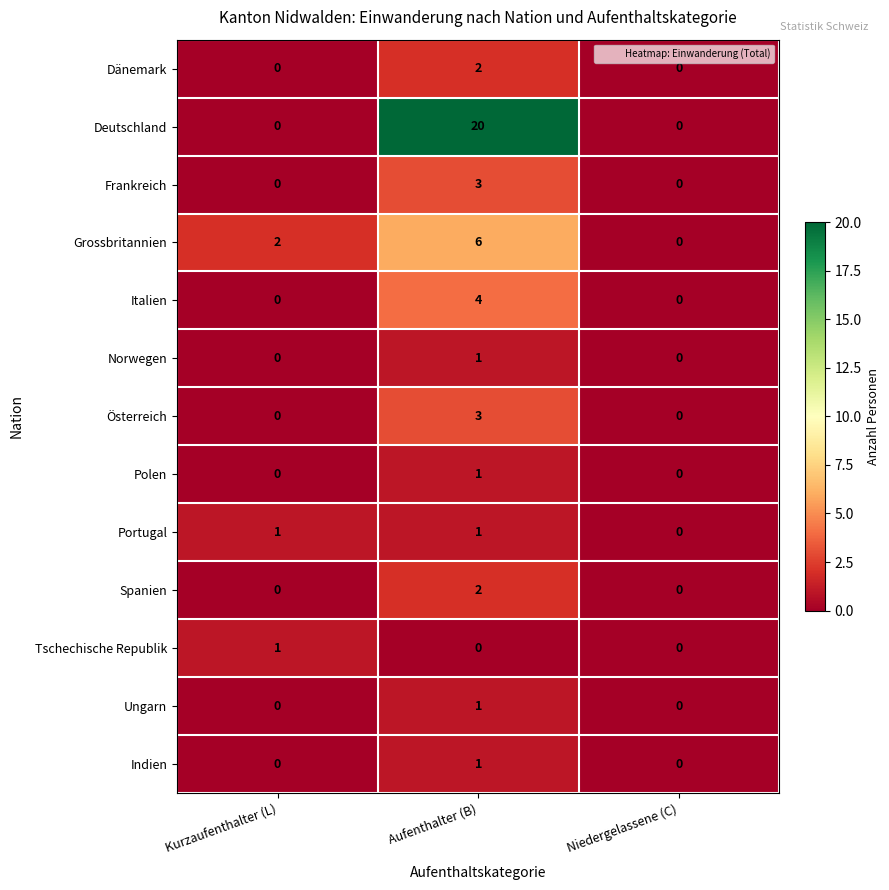

What is the sum of the Deutschland values at Niedergelassene (C) and Aufenthalter (B)?

20